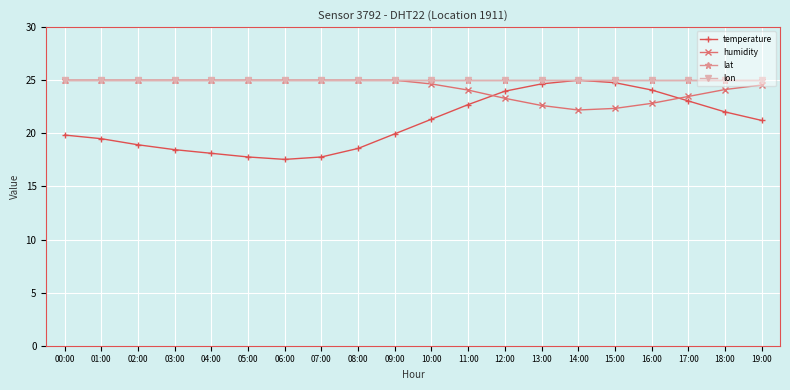

Is this an area chart (filled region under the line)?

No